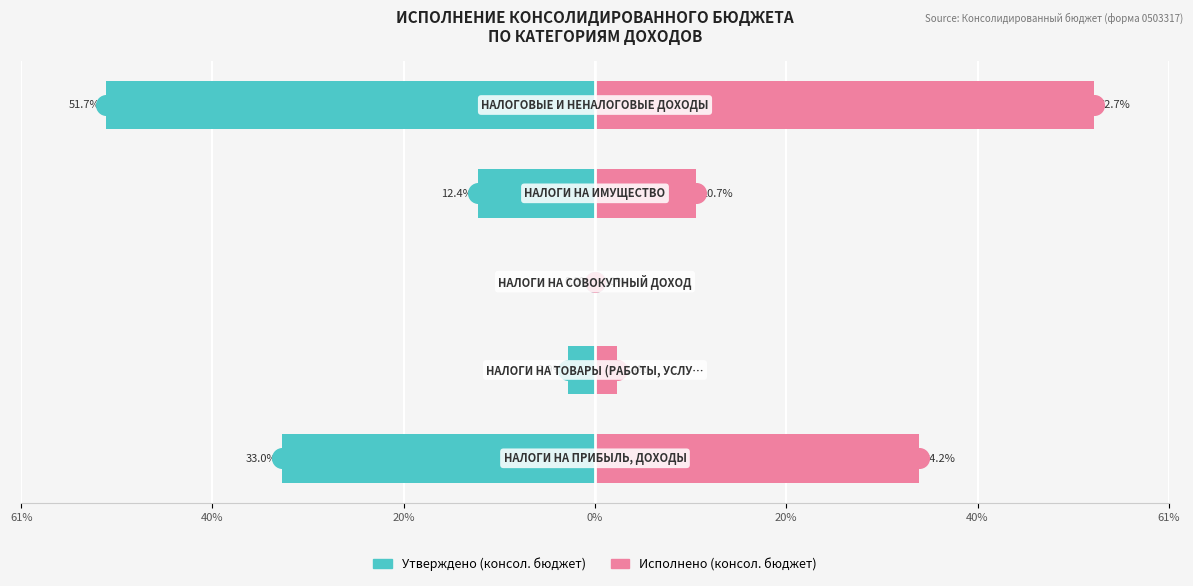

Which series contains the highest Y value?

Исполнено (консол. бюджет)